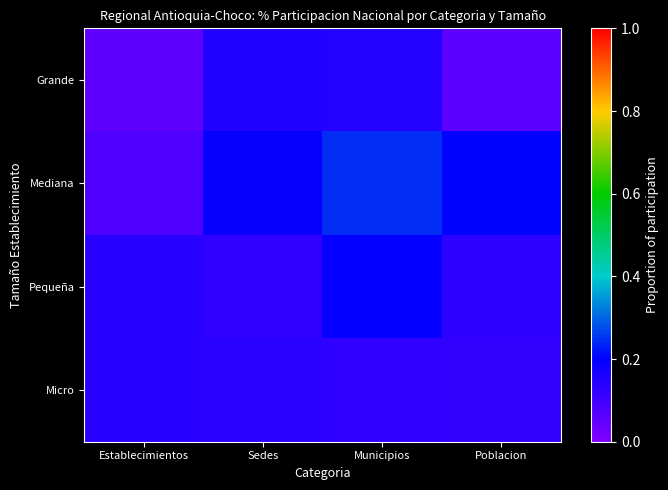

At Poblacion, list the series in order from largest to smallest.

Mediana, Pequeña, Micro, Grande